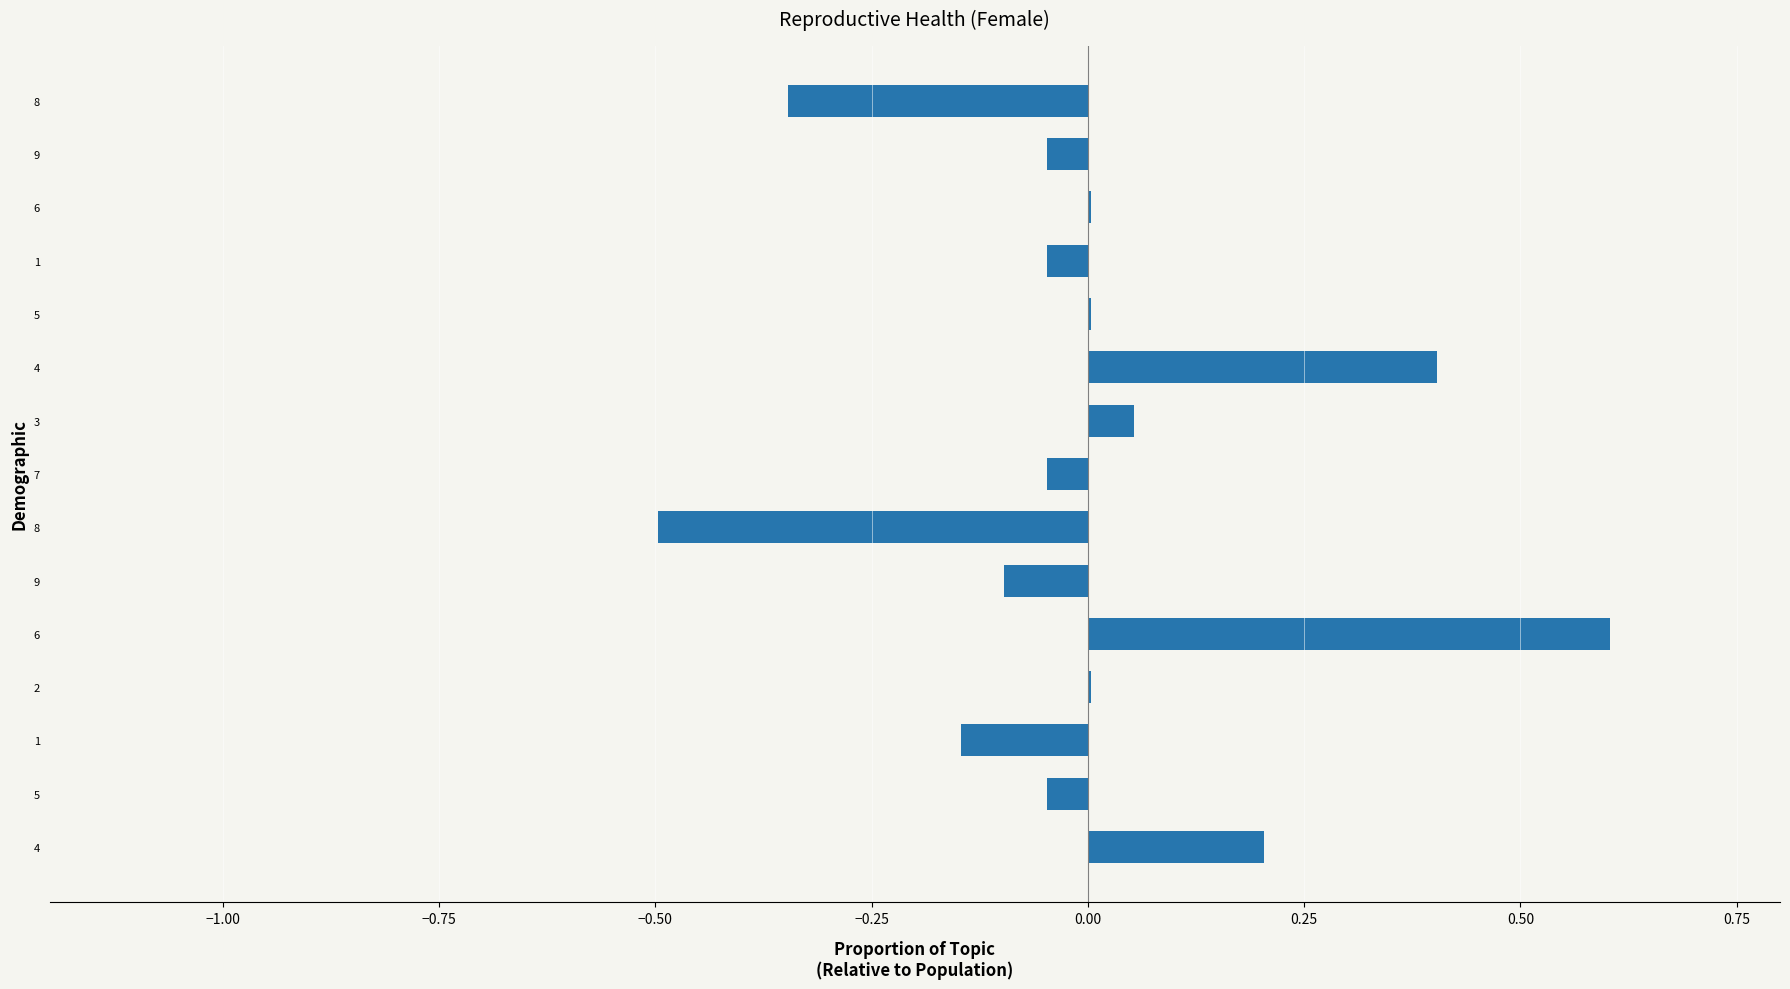

Count the number of categories in the chart.

15